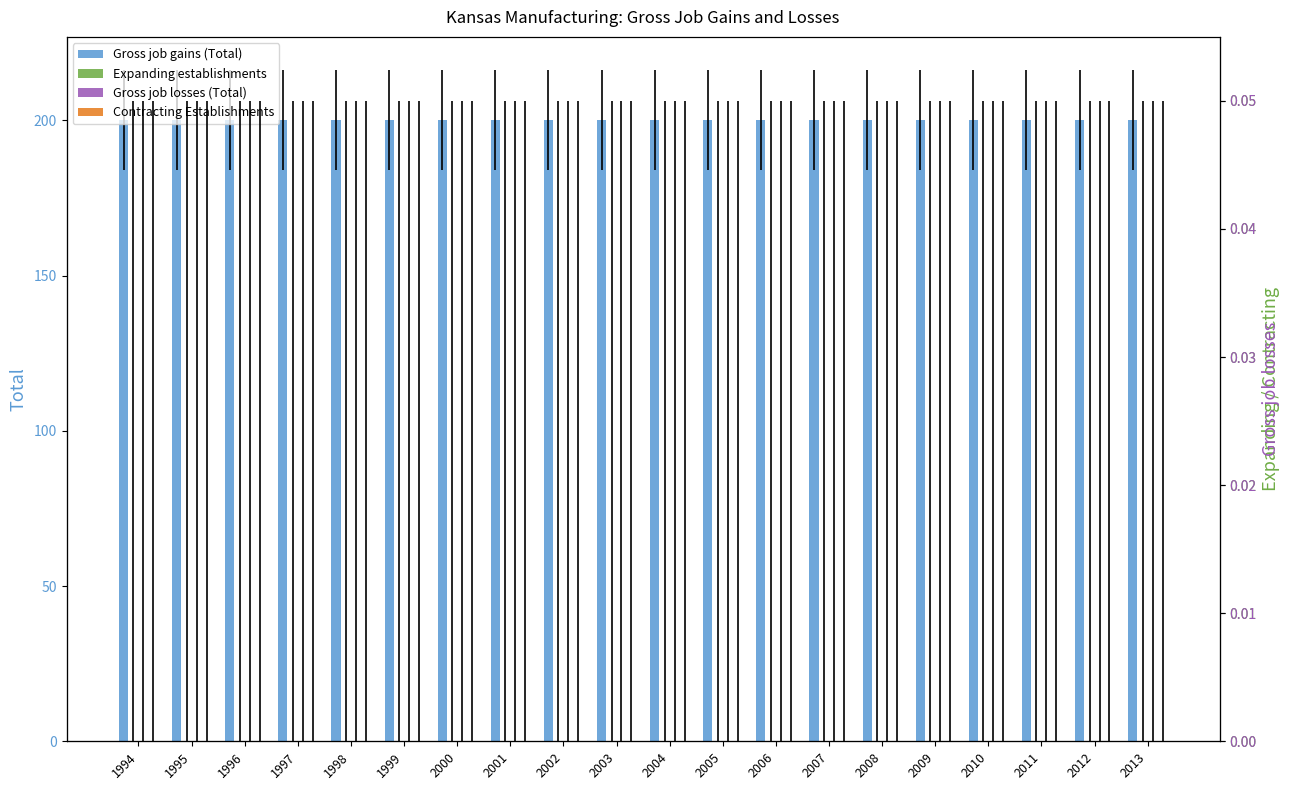

Reading left to right, list all the values displayed in this chart.

Gross job gains (Total): 1994=200	1995=200	1996=200	1997=200	1998=200	1999=200	2000=200	2001=200	2002=200	2003=200	2004=200	2005=200	2006=200	2007=200	2008=200	2009=200	2010=200	2011=200	2012=200	2013=200
Expanding establishments: 1994=0	1995=0	1996=0	1997=0	1998=0	1999=0	2000=0	2001=0	2002=0	2003=0	2004=0	2005=0	2006=0	2007=0	2008=0	2009=0	2010=0	2011=0	2012=0	2013=0
Gross job losses (Total): 1994=0	1995=0	1996=0	1997=0	1998=0	1999=0	2000=0	2001=0	2002=0	2003=0	2004=0	2005=0	2006=0	2007=0	2008=0	2009=0	2010=0	2011=0	2012=0	2013=0
Contracting Establishments: 1994=0	1995=0	1996=0	1997=0	1998=0	1999=0	2000=0	2001=0	2002=0	2003=0	2004=0	2005=0	2006=0	2007=0	2008=0	2009=0	2010=0	2011=0	2012=0	2013=0